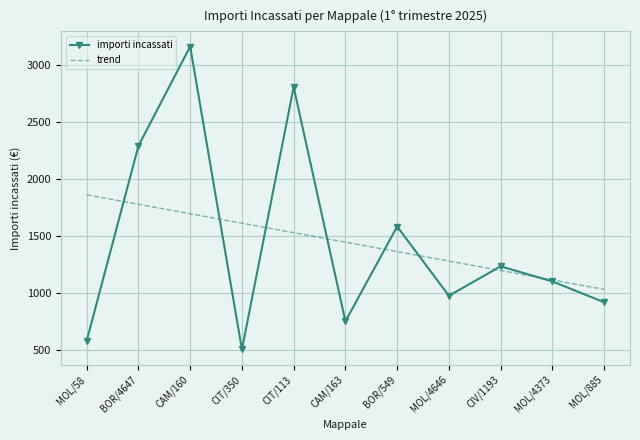

Between which two adjacent categories do trend and importi incassati first intersect?

MOL/58 and BOR/4647